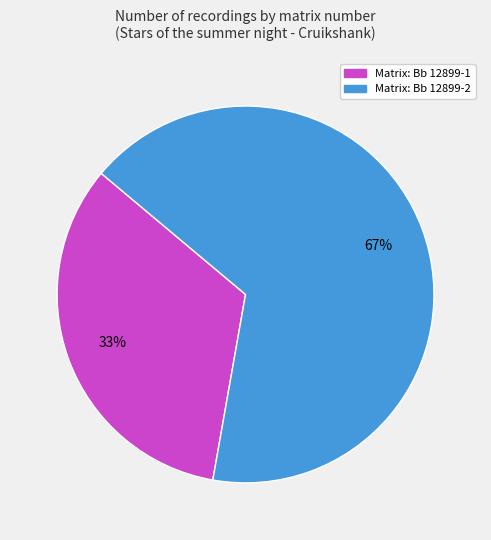

What is the ratio of the value at Matrix: Bb 12899-2 to the value at Matrix: Bb 12899-1?

2.0